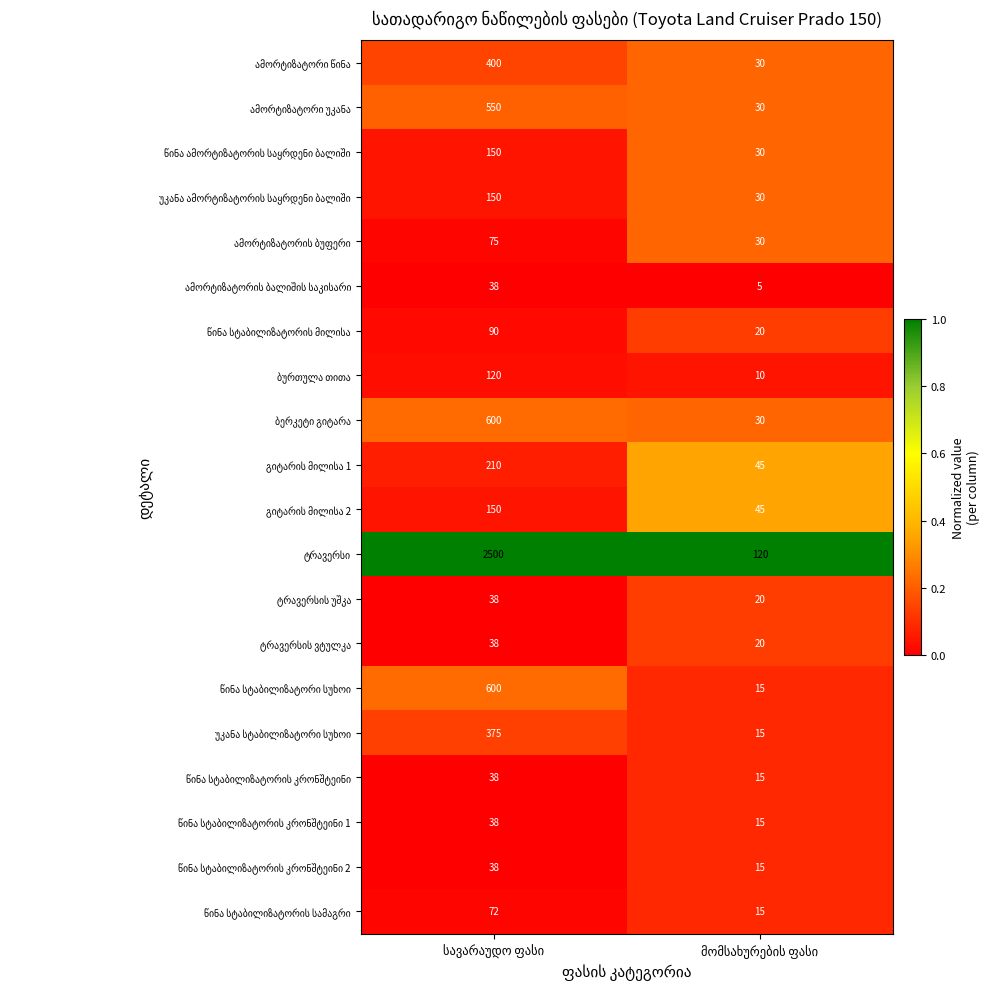

What is the smallest value displayed?

5